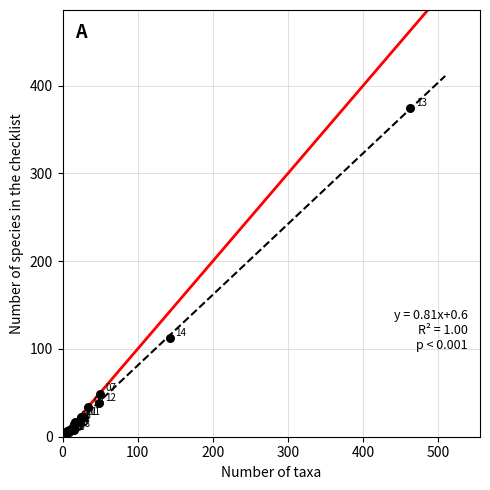

What Y value in the scatter plot is closest to 187?

112